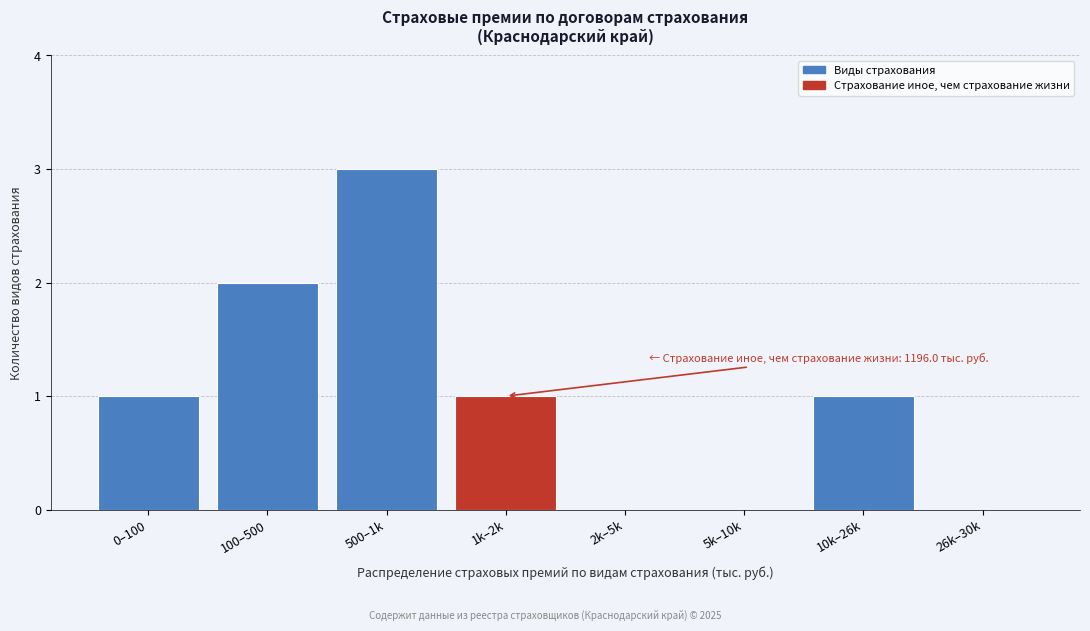

Reading left to right, transcribe all the data shown in this chart.

0–100=1	100–500=2	500–1k=3	1k–2k=1	2k–5k=0	5k–10k=0	10k–26k=1	26k–30k=0